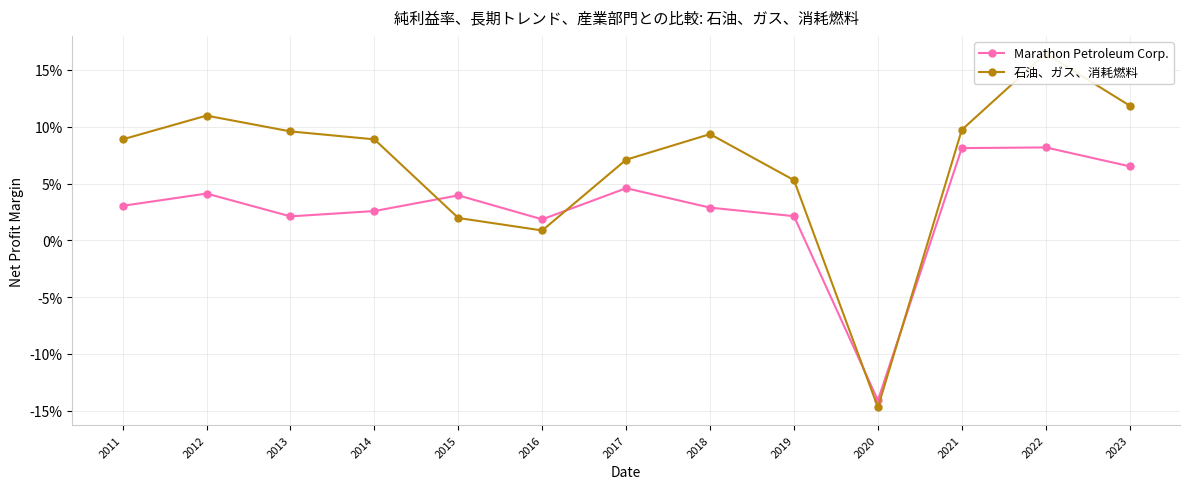

Which category has the highest value in the 石油、ガス、消耗燃料 series?

2022